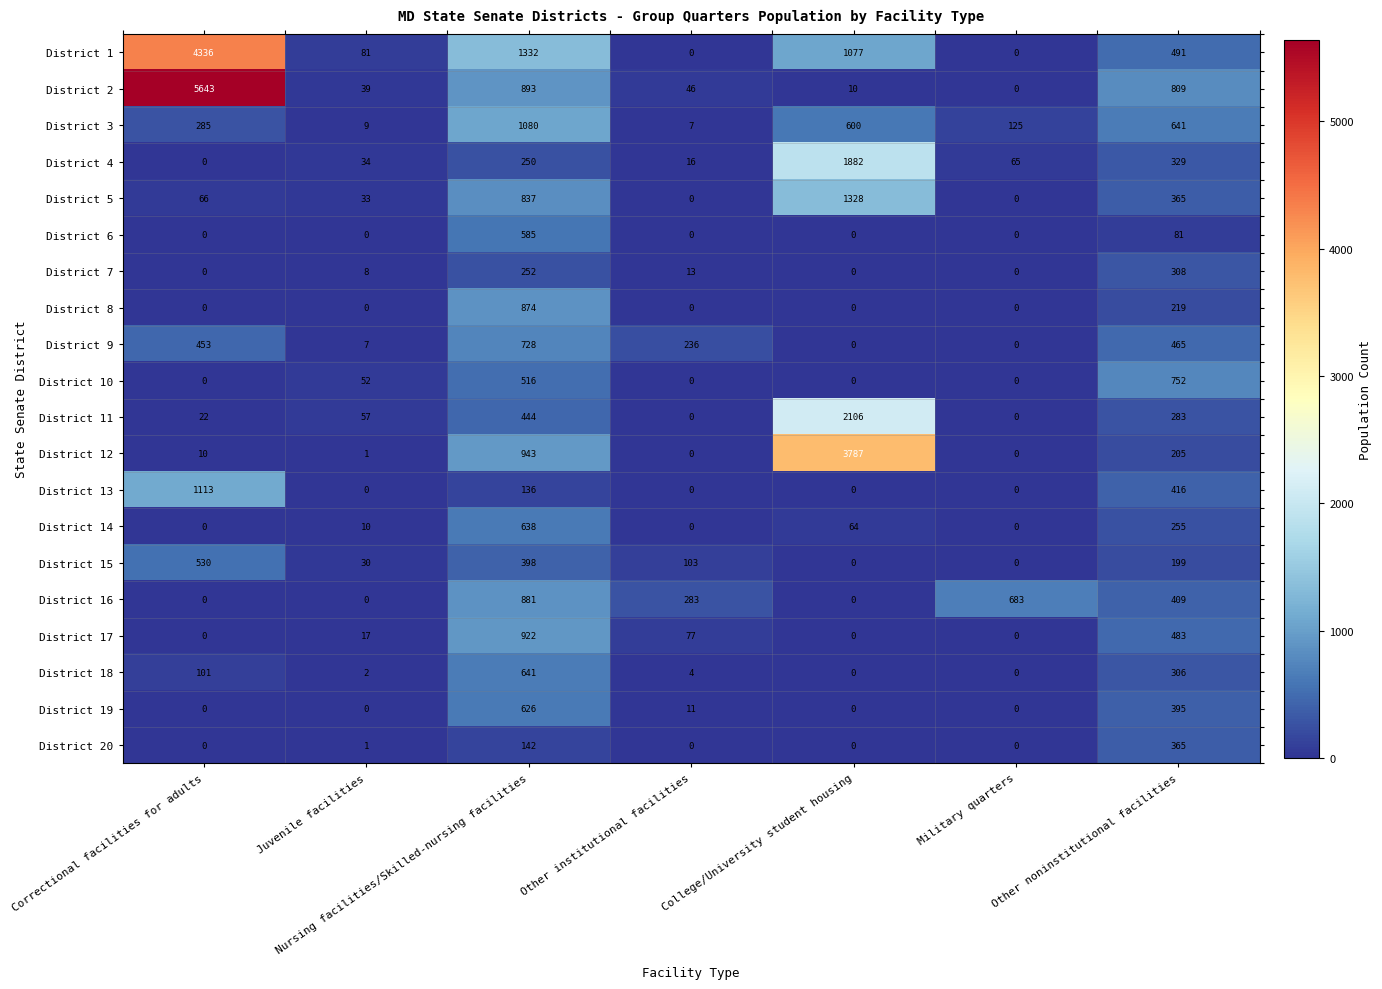

At which label is District 5 closest to 664?

Nursing facilities/Skilled-nursing facilities